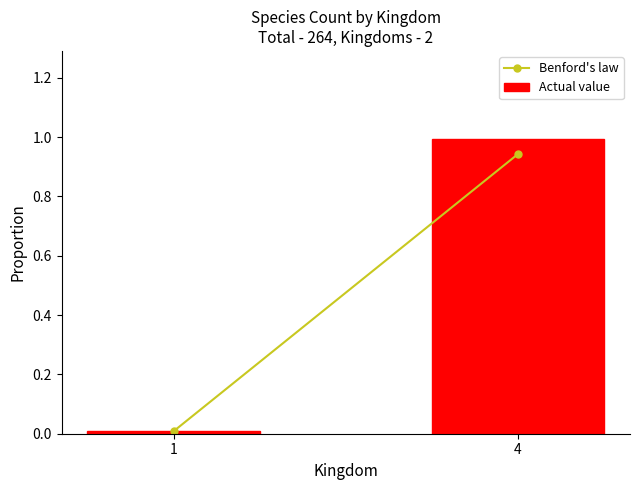

Which category has the highest value across all series?

4